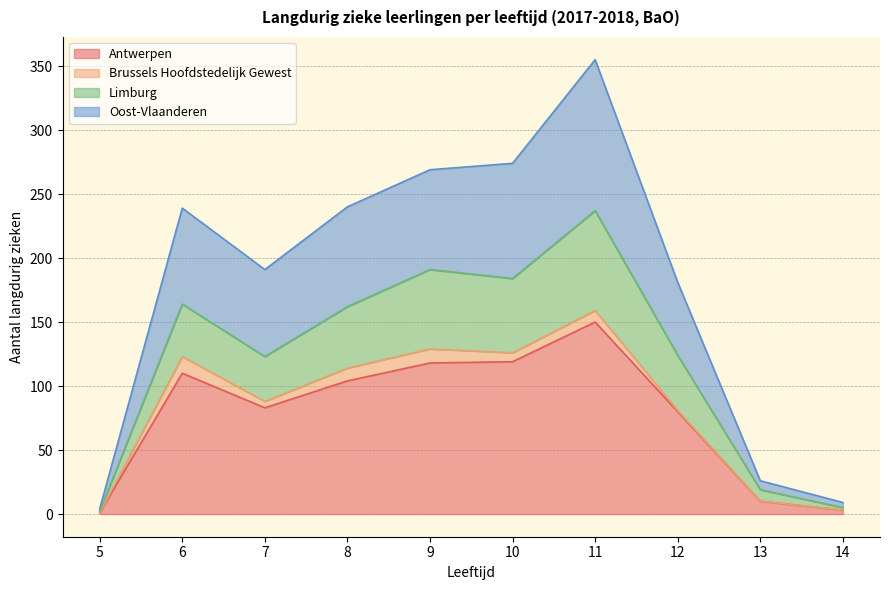

At which label does Antwerpen reach its peak?

11